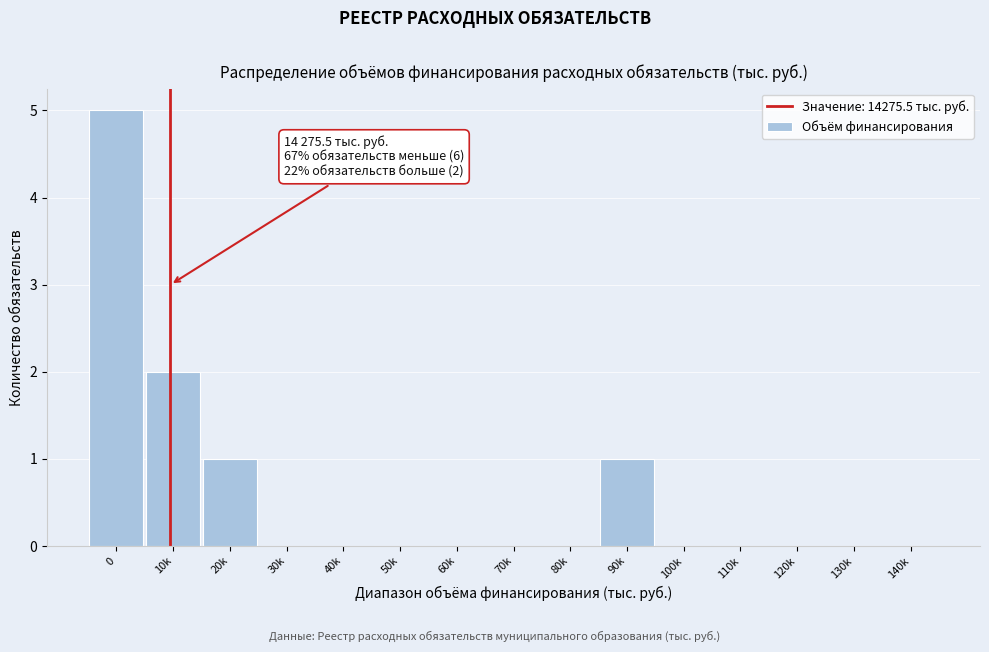

Reading left to right, transcribe all the data shown in this chart.

0=5	10k=2	20k=1	30k=0	40k=0	50k=0	60k=0	70k=0	80k=0	90k=1	100k=0	110k=0	120k=0	130k=0	140k=0